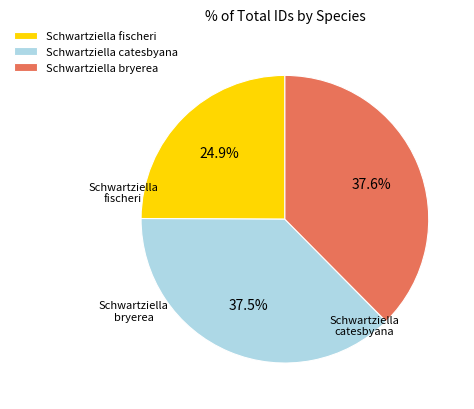

Which category has the smallest portion of the pie?

Schwartziella fischeri